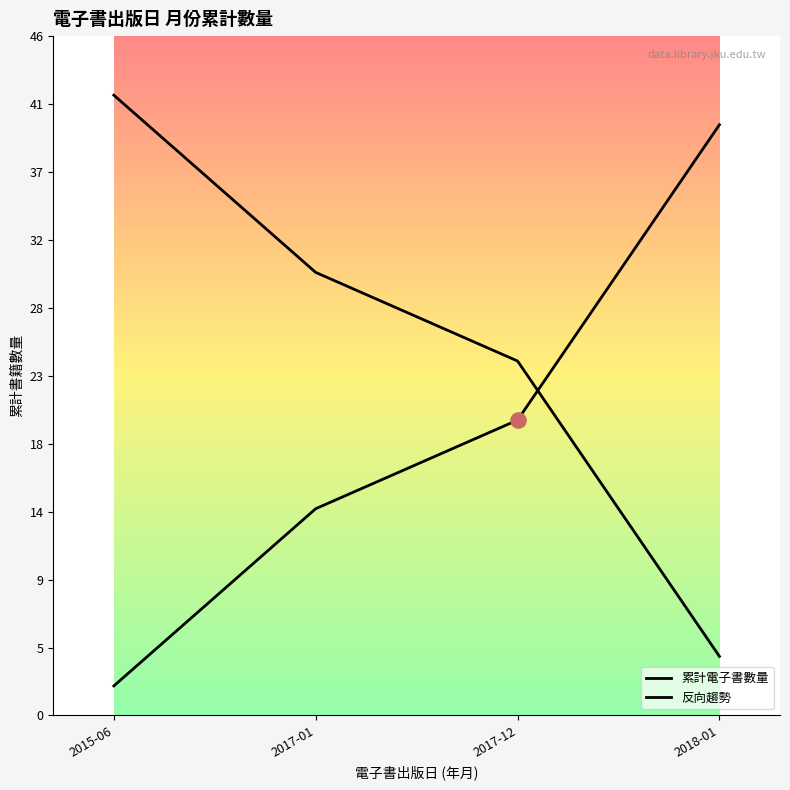

How many lines are shown in the chart?

2